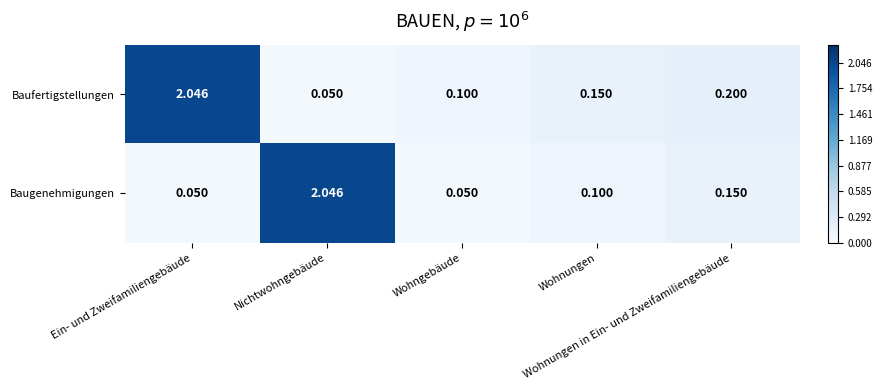

Which series has the largest total across all categories?

Baufertigstellungen